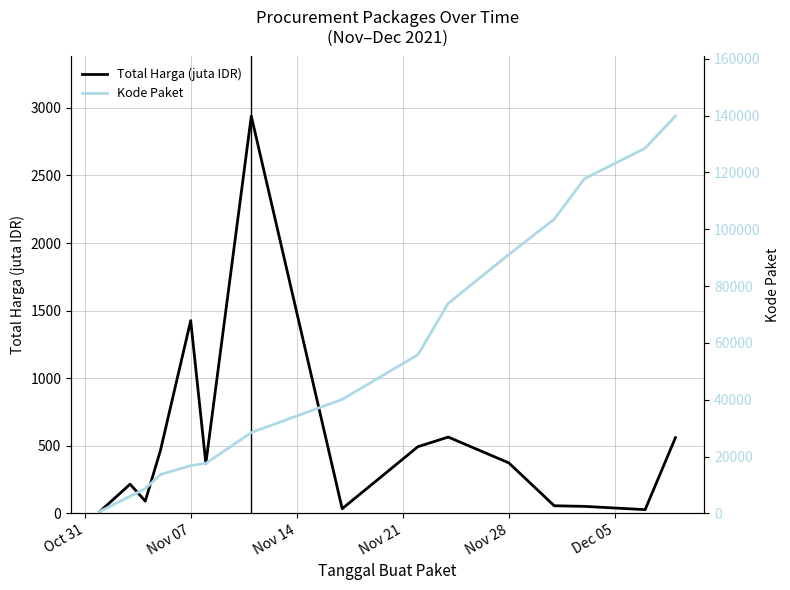

Count the number of categories in the chart.

15